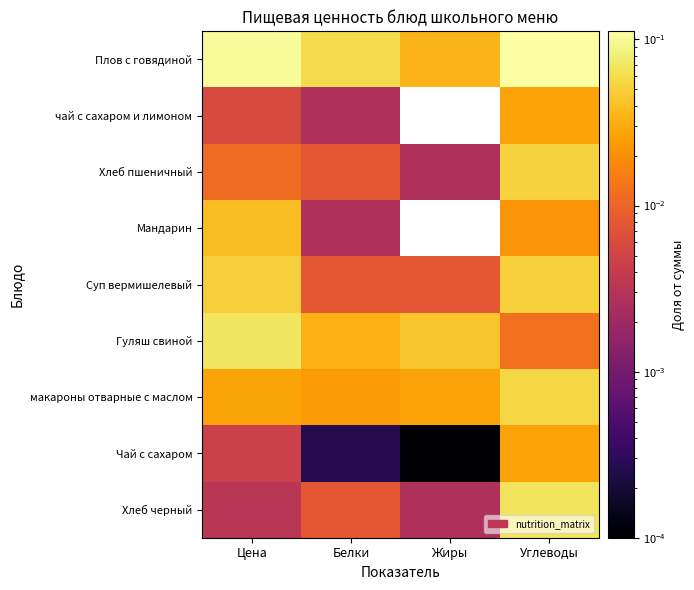

What is the total value across all series at Углеводы?

0.4